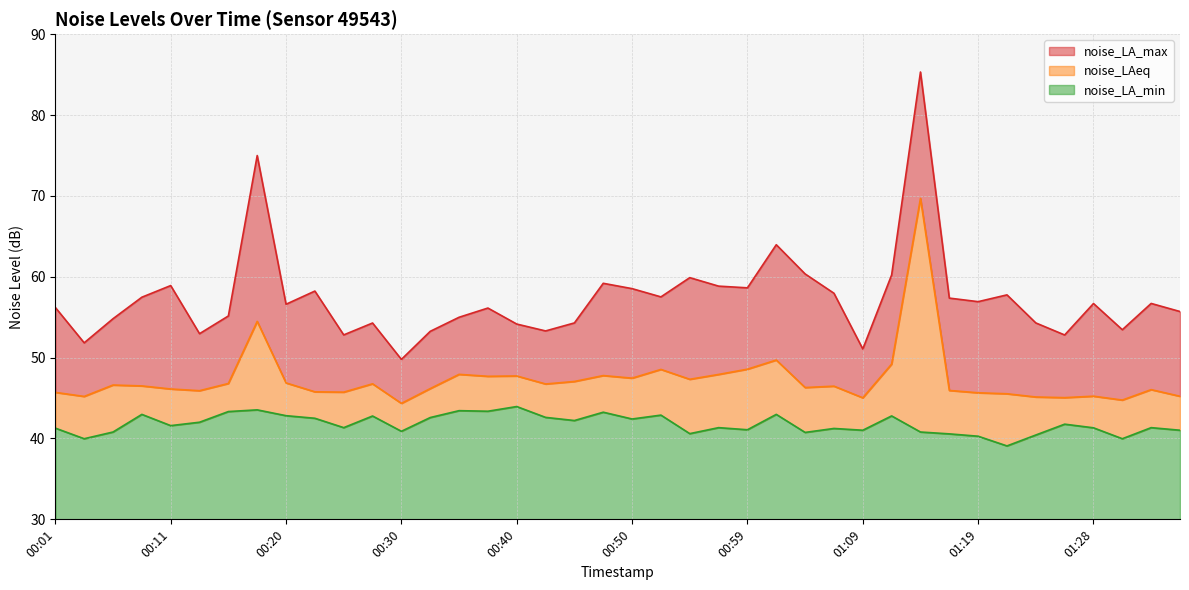

What are all the series names shown in the legend?

noise_LA_max, noise_LAeq, noise_LA_min